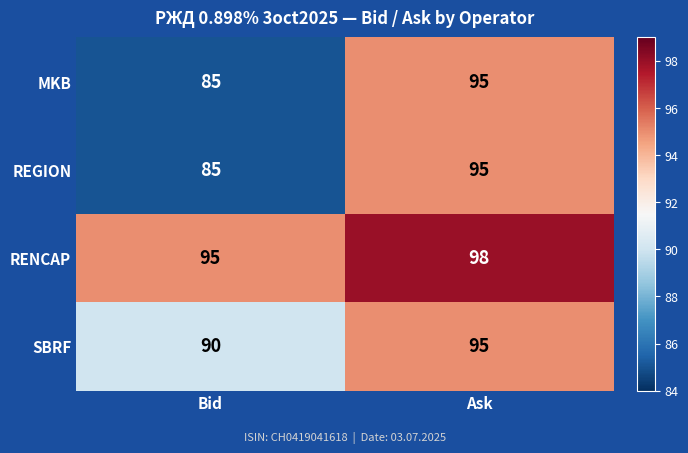

List the labels in order of RENCAP value, smallest first.

Bid, Ask